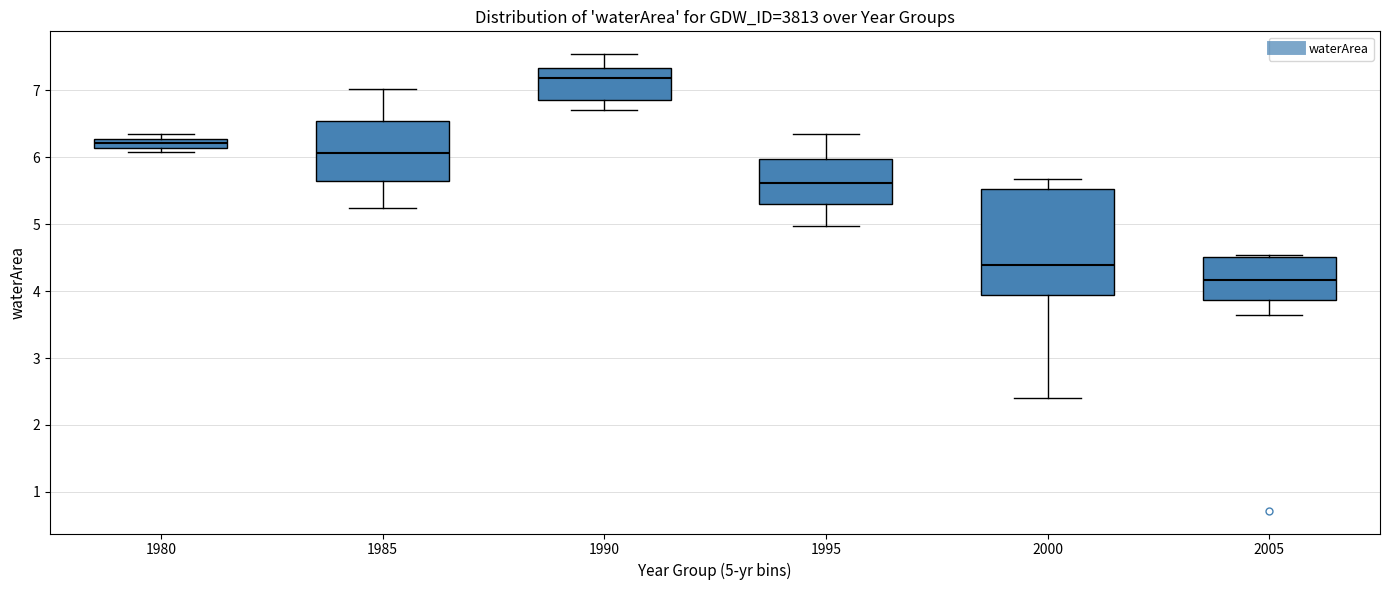

Where does the median line of the box at x = 2000 sit on the y-axis? The values are not printed on the chart, so give them approximately, as read against the axis.

4.4